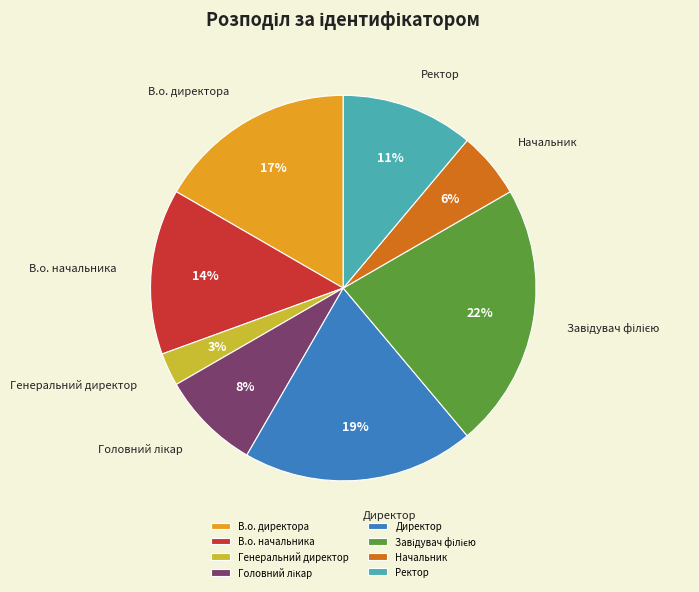

How many slices are in this pie chart?

8